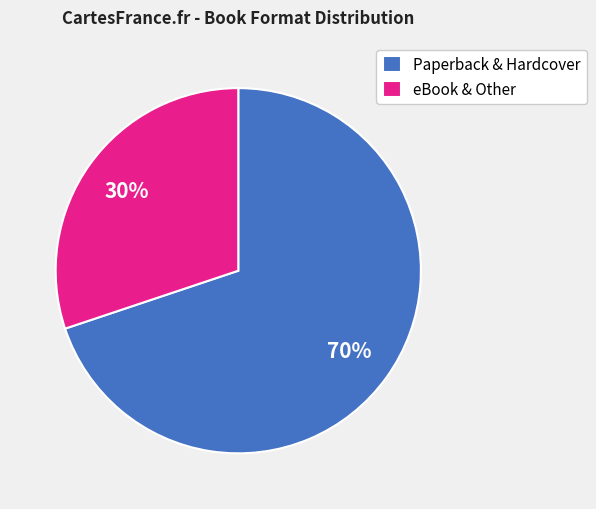

To the nearest percent, what is the average slice percentage?

50%